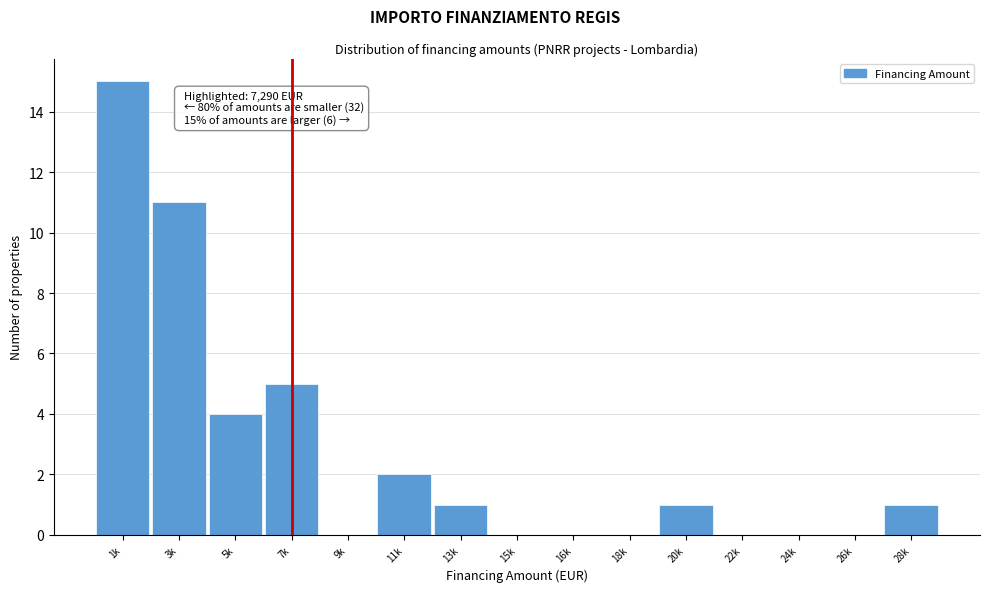

Reading left to right, what are all the values shown in this chart?

1k=15	3k=11	5k=4	7k=5	9k=0	11k=2	13k=1	15k=0	16k=0	18k=0	20k=1	22k=0	24k=0	26k=0	28k=1